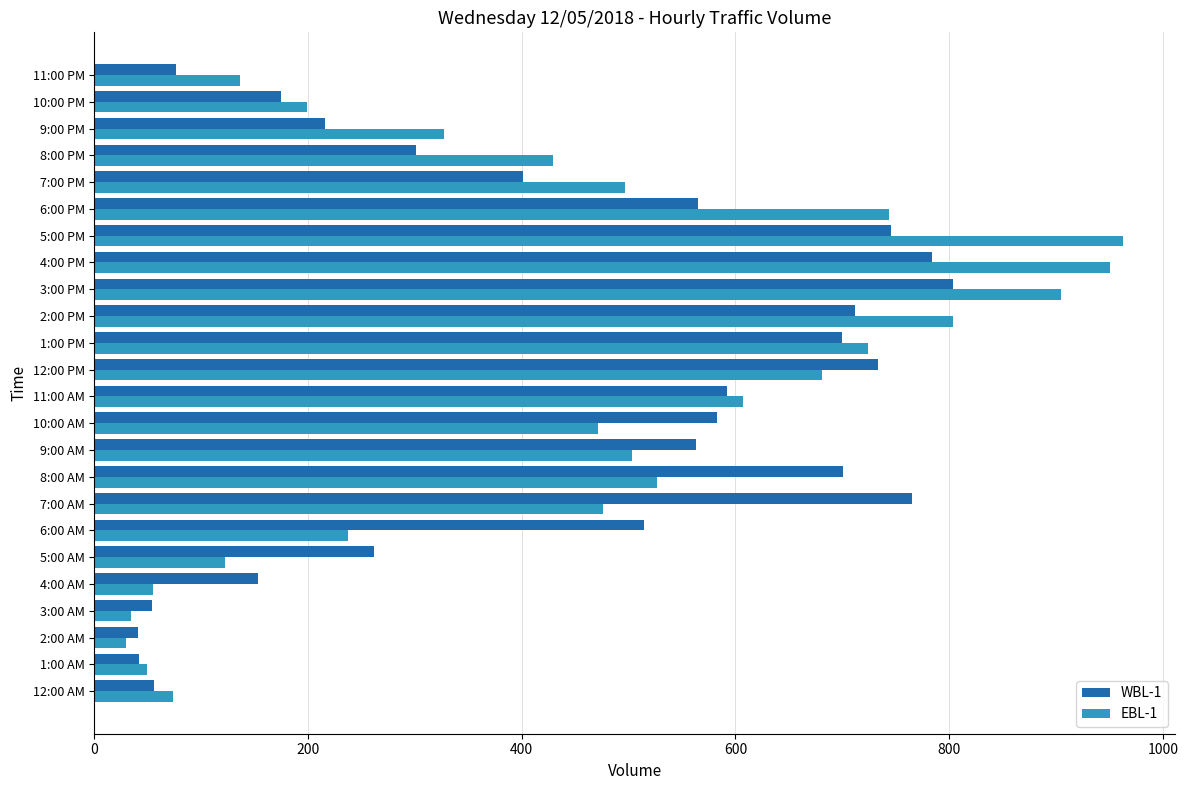

Which series has the largest range (max minus min)?

EBL-1